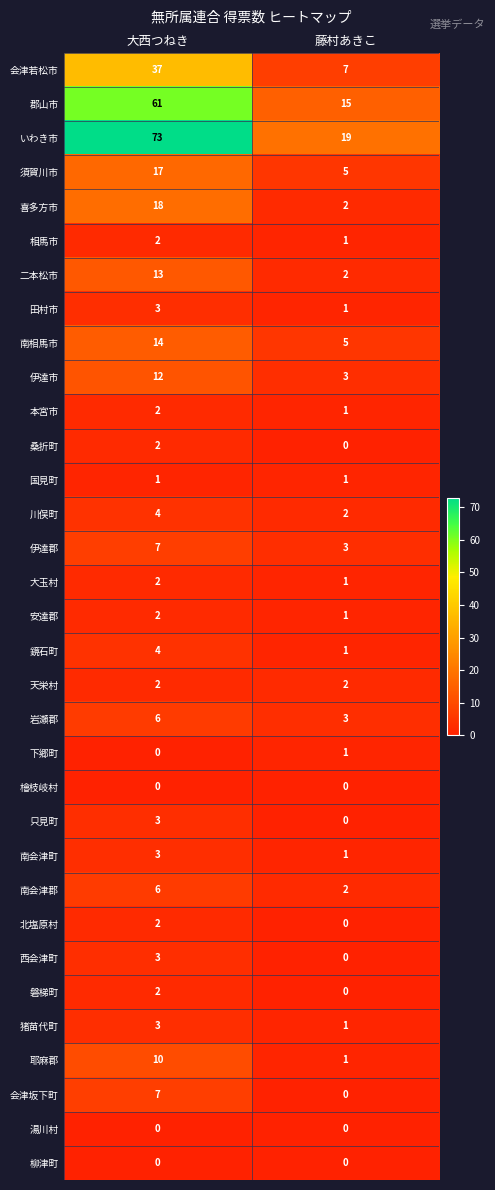

What is the difference between the 会津若松市 values at 藤村あきこ and 大西つねき?

30